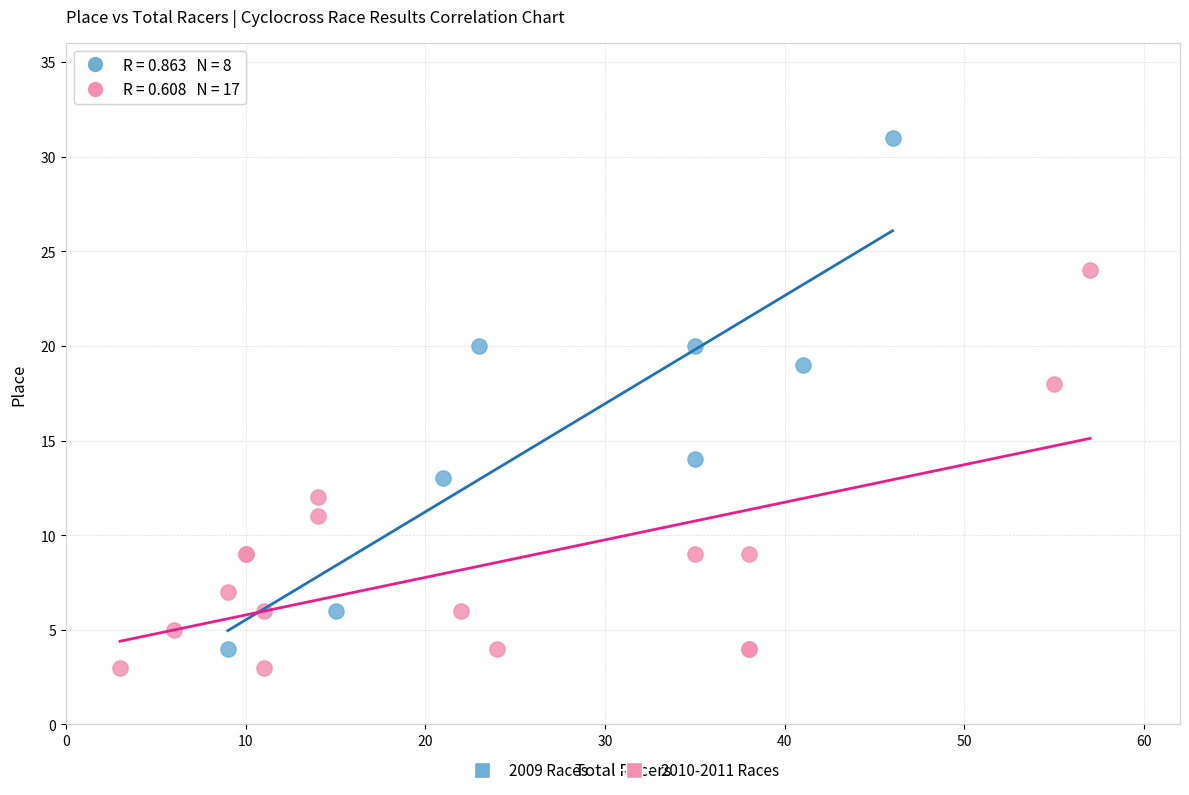

Which series has the largest Y range (max minus min)?

2009 Races